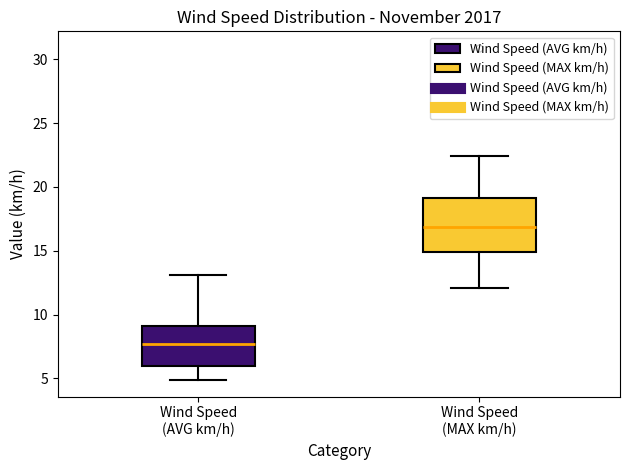

Where does the upper whisker of the box for Wind Speed (AVG km/h) end on the y-axis? The values are not printed on the chart, so give them approximately, as read against the axis.

13.0